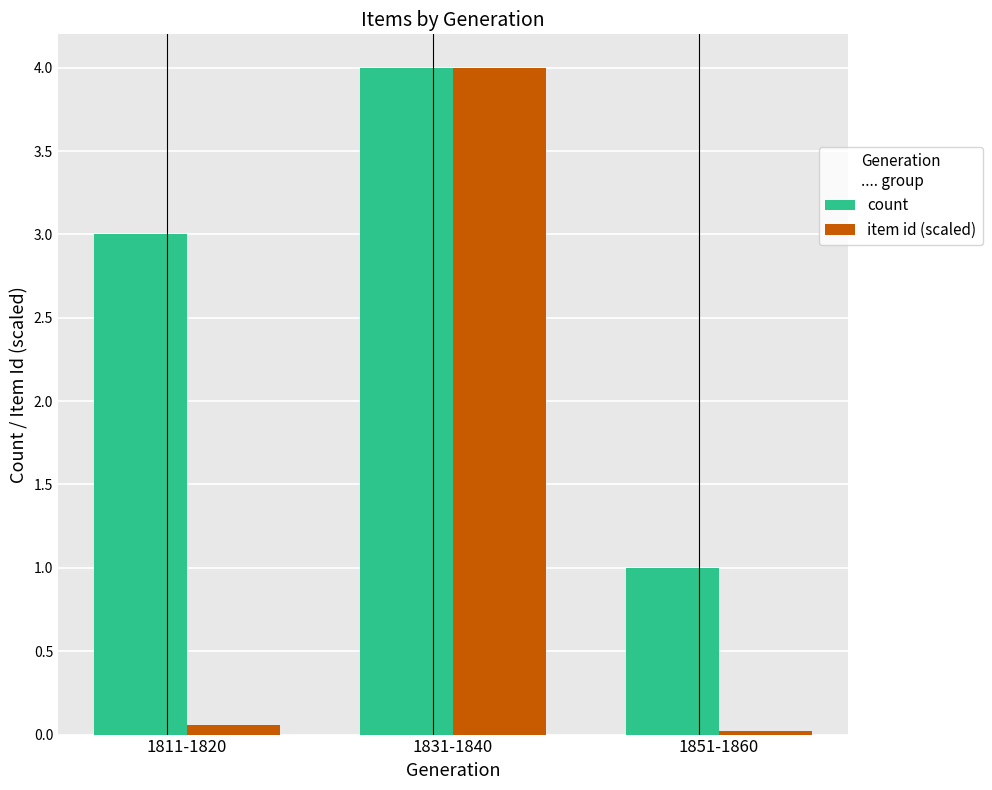

What is the highest value of the item id (scaled) series?

4.0